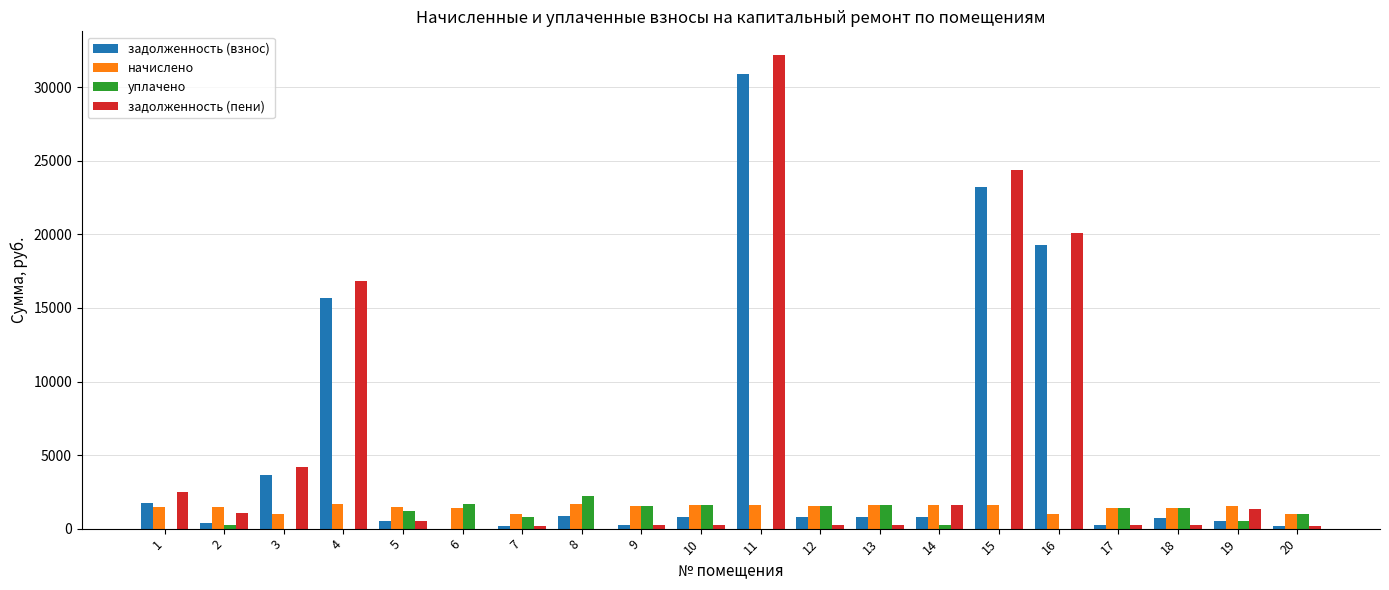

Does the chart contain stacked bars?

No